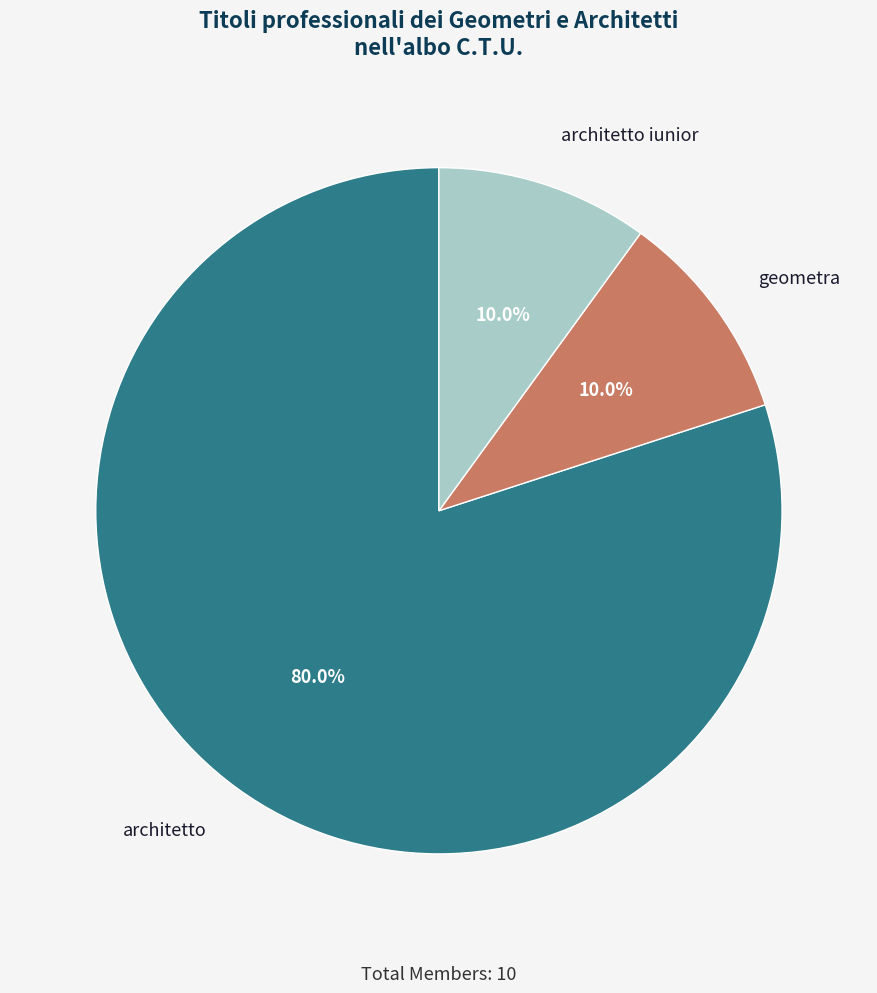

What percentage is the architetto iunior slice, to the nearest percent?

10%